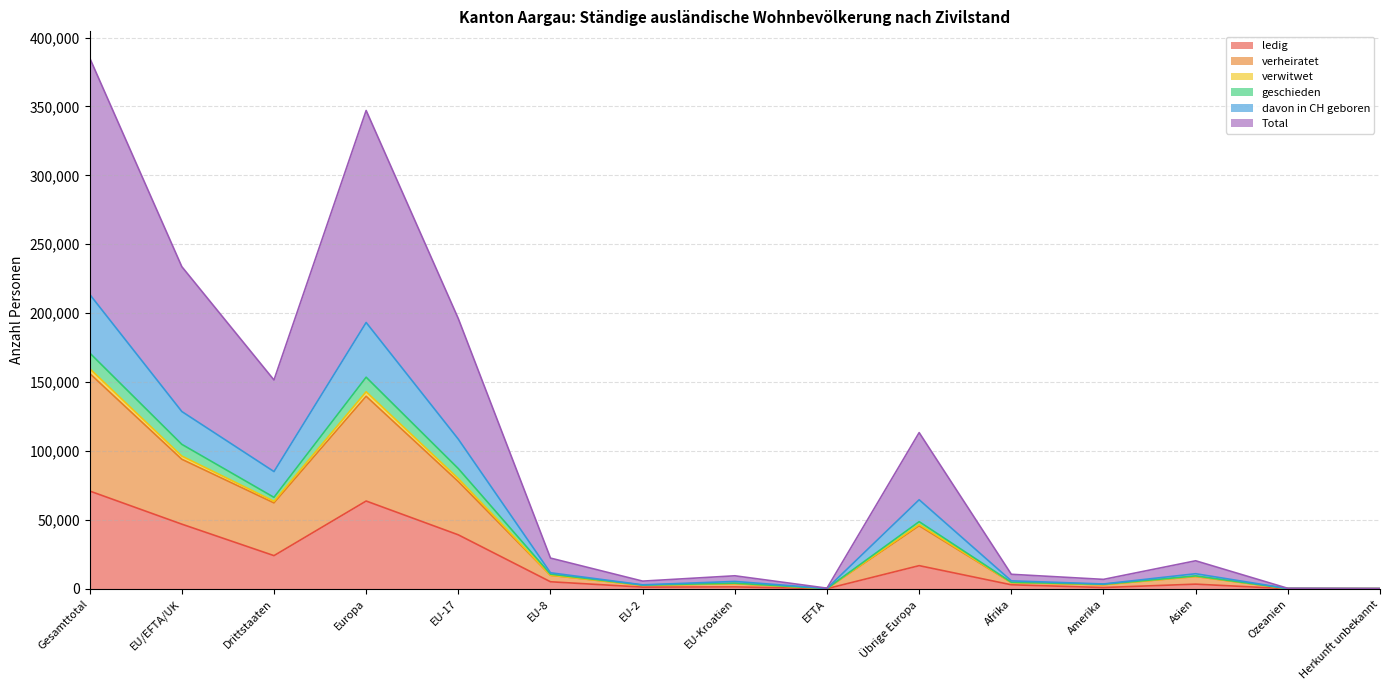

Which series changed the most between EFTA and Ozeanien?

geschieden